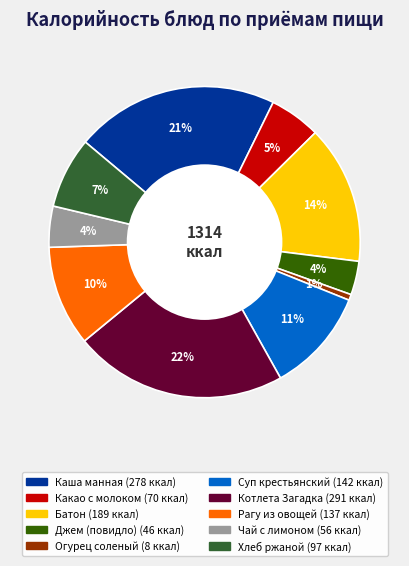

Approximately how many times larger is the value at Чай с лимоном compared to Котлета Загадка?

0.2